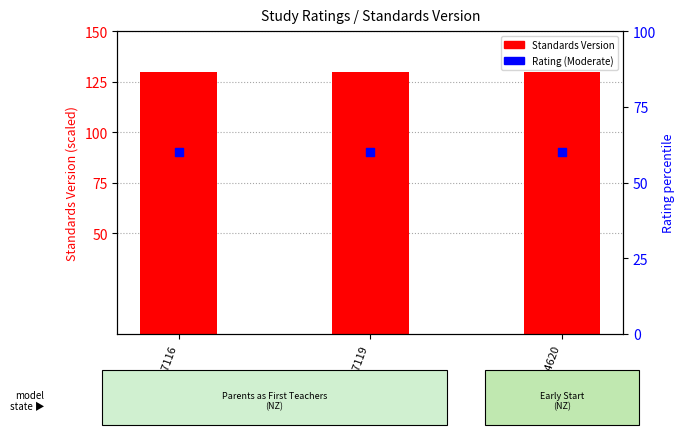

At how many categories does at least one series exceed 81?

3